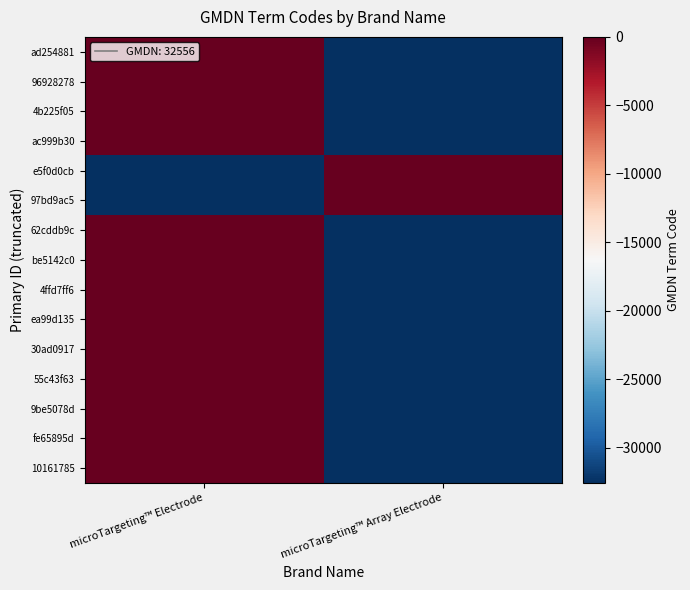

Reading right to left, transcribe all the data shown in this chart.

ad254881: microTargeting™ Array Electrode=-32556	microTargeting™ Electrode=0
96928278: microTargeting™ Array Electrode=-32556	microTargeting™ Electrode=0
4b225f05: microTargeting™ Array Electrode=-32556	microTargeting™ Electrode=0
ac999b30: microTargeting™ Array Electrode=-32556	microTargeting™ Electrode=0
e5f0d0cb: microTargeting™ Array Electrode=0	microTargeting™ Electrode=-32556
97bd9ac5: microTargeting™ Array Electrode=0	microTargeting™ Electrode=-32556
62cddb9c: microTargeting™ Array Electrode=-32556	microTargeting™ Electrode=0
be5142c0: microTargeting™ Array Electrode=-32556	microTargeting™ Electrode=0
4ffd7ff6: microTargeting™ Array Electrode=-32556	microTargeting™ Electrode=0
ea99d135: microTargeting™ Array Electrode=-32556	microTargeting™ Electrode=0
30ad0917: microTargeting™ Array Electrode=-32556	microTargeting™ Electrode=0
55c43f63: microTargeting™ Array Electrode=-32556	microTargeting™ Electrode=0
9be5078d: microTargeting™ Array Electrode=-32556	microTargeting™ Electrode=0
fe65895d: microTargeting™ Array Electrode=-32556	microTargeting™ Electrode=0
10161785: microTargeting™ Array Electrode=-32556	microTargeting™ Electrode=0